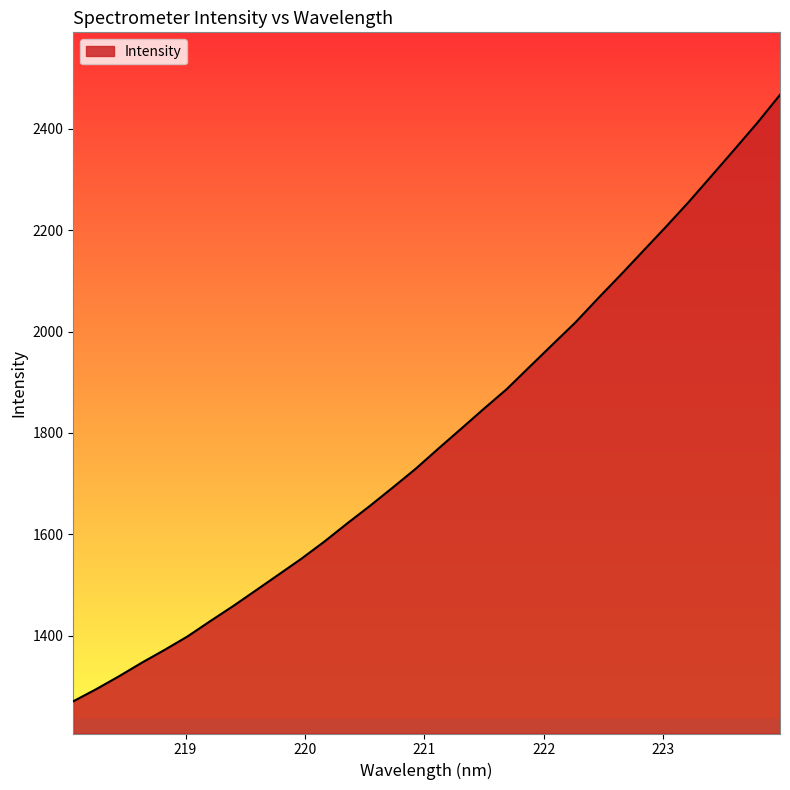

What is the smallest value displayed?

1270.5